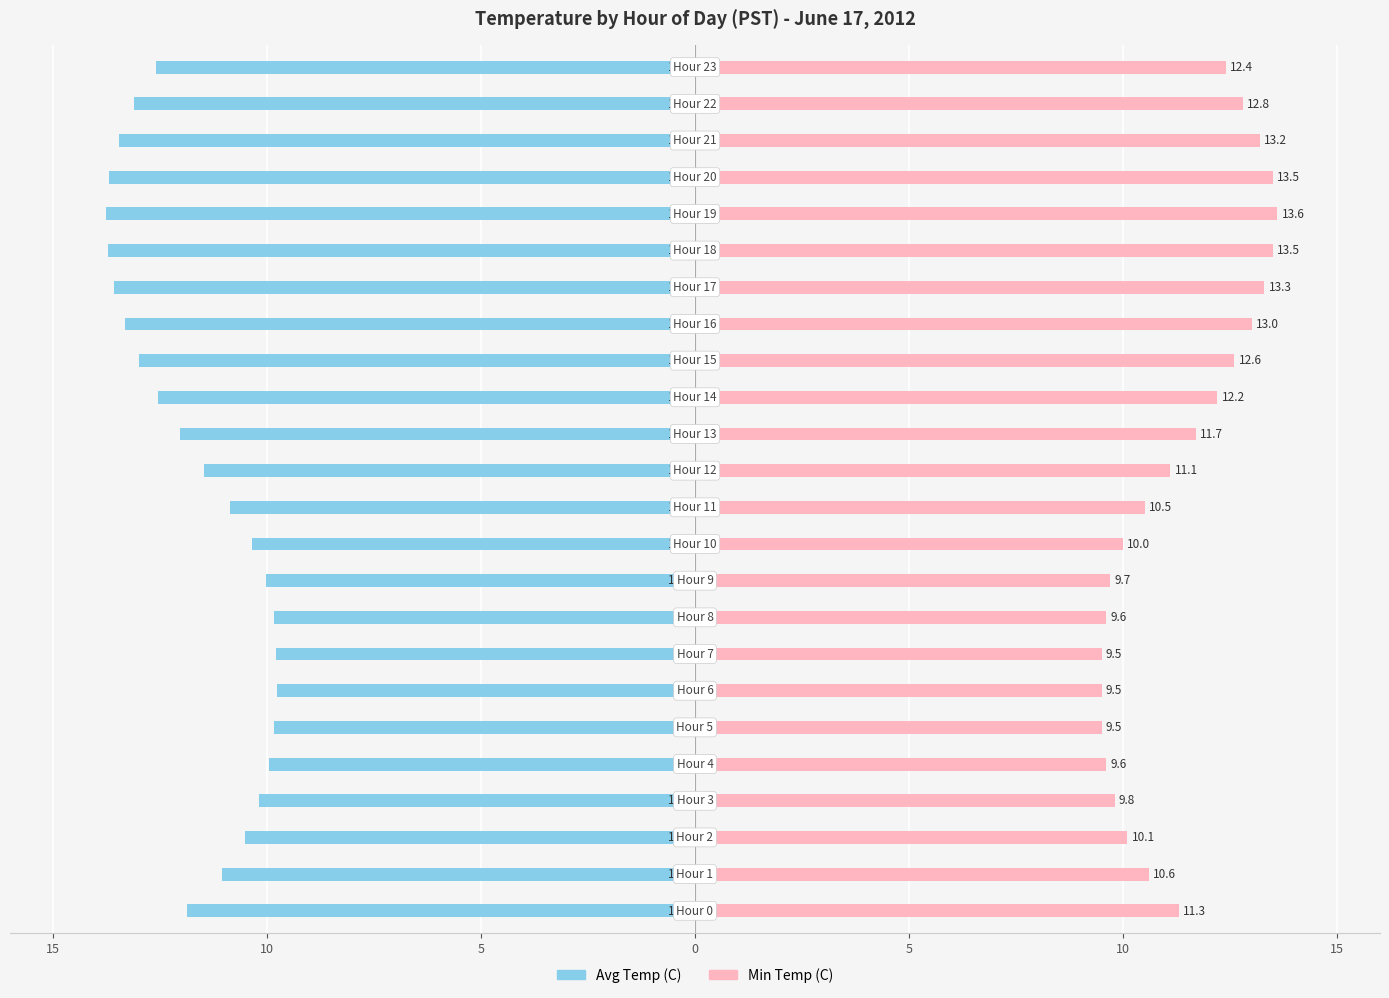

Which series has the widest spread of values?

Min Temp (C)